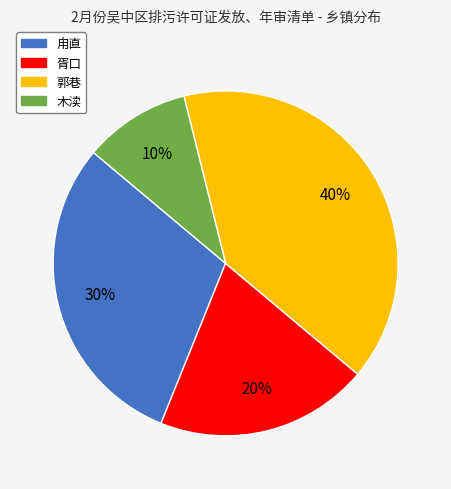

To the nearest percent, what is the average slice percentage?

25%